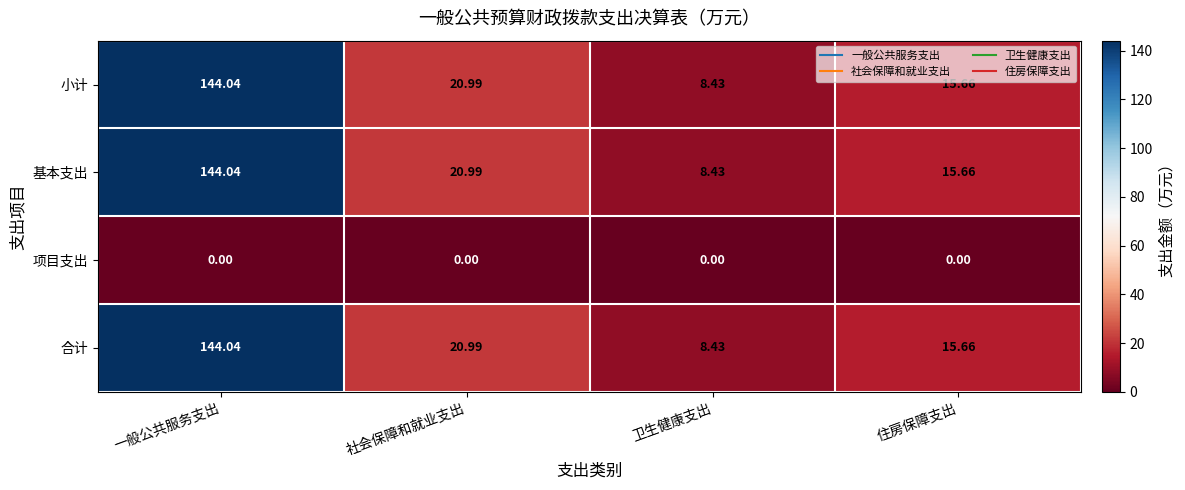

Is the value of 项目支出 at 住房保障支出 greater than the value of 基本支出 at 一般公共服务支出?

No